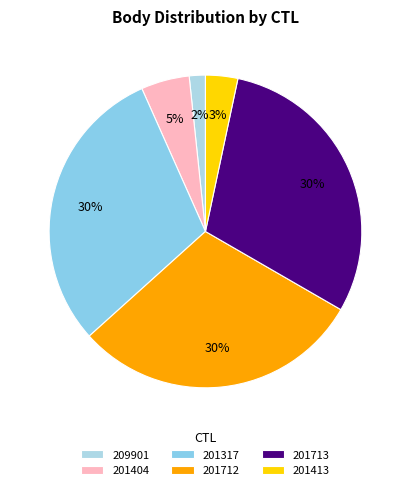

The 201404 slice represents 17% of the pie. True or false?

False